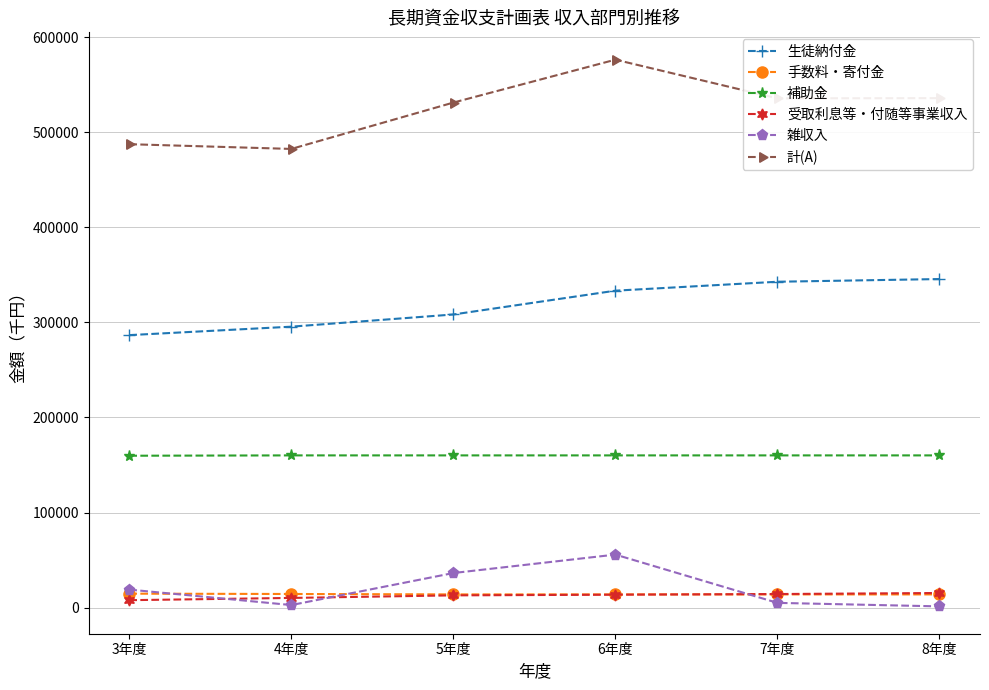

What is the label of the 5th point from the left?

7年度